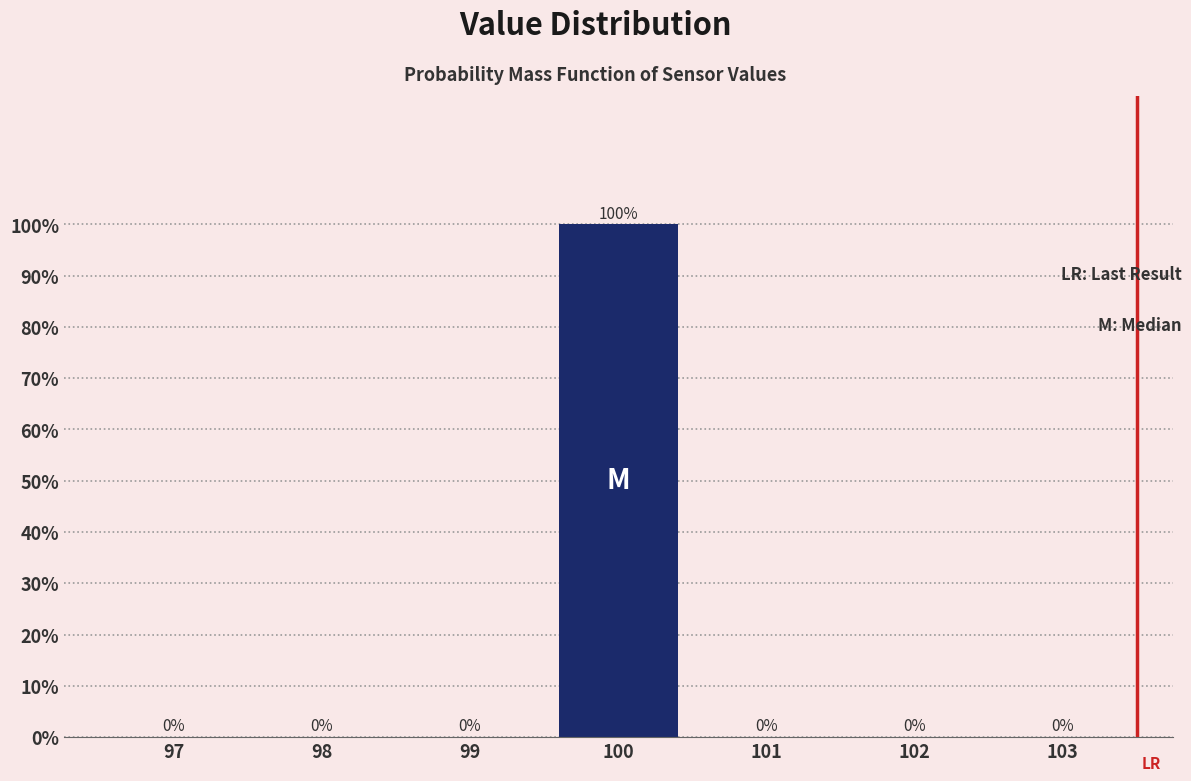

Reading left to right, transcribe all the data shown in this chart.

97=0	98=0	99=0	100=100	101=0	102=0	103=0